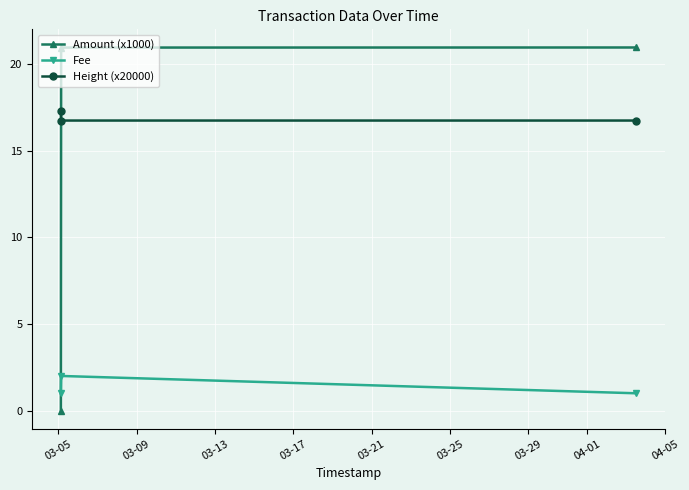

What is the average value of the Fee series?

1.3